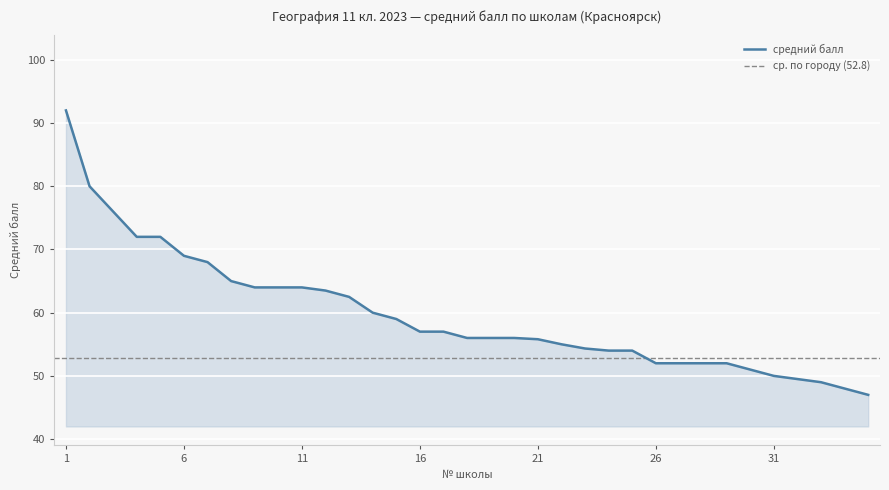

Where is the data nearest to the value 69?

6